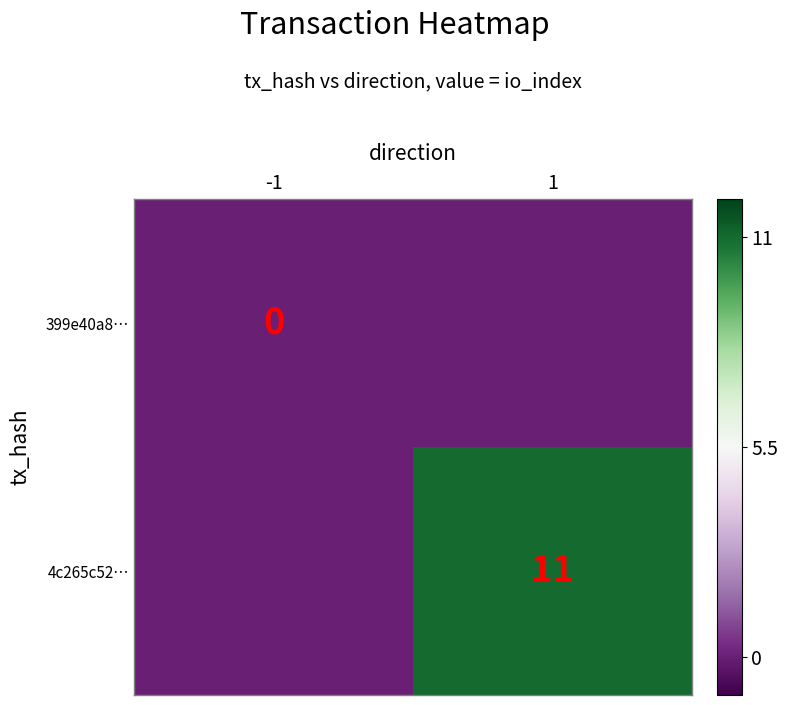

Is it true that 4c265c52… equals 17 at 1?

False